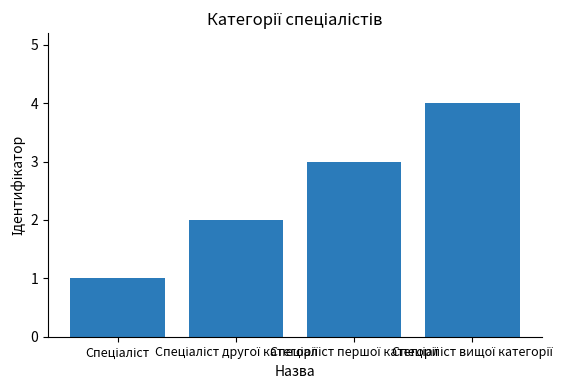

How many series are shown in this chart?

1